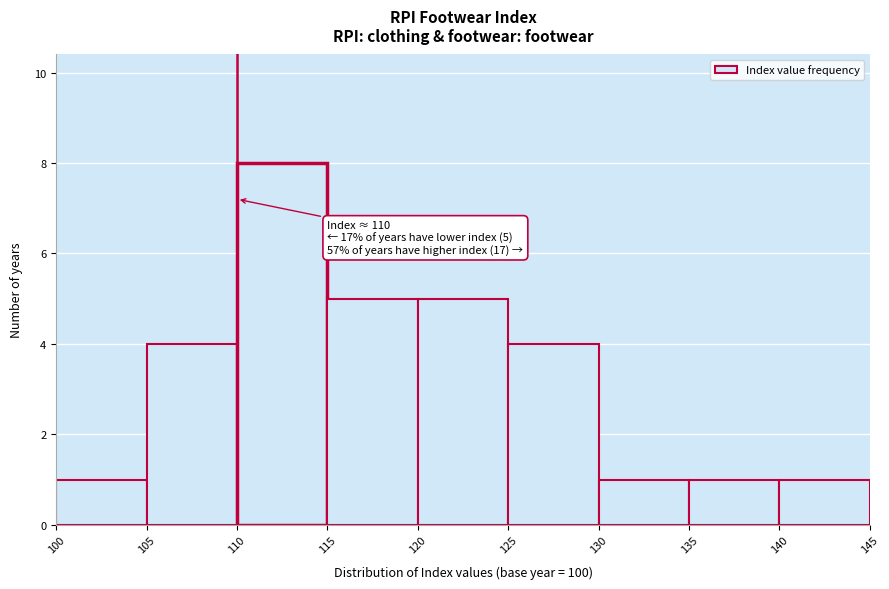

Over which range of the x-axis is the bar tallest?

110 to 115